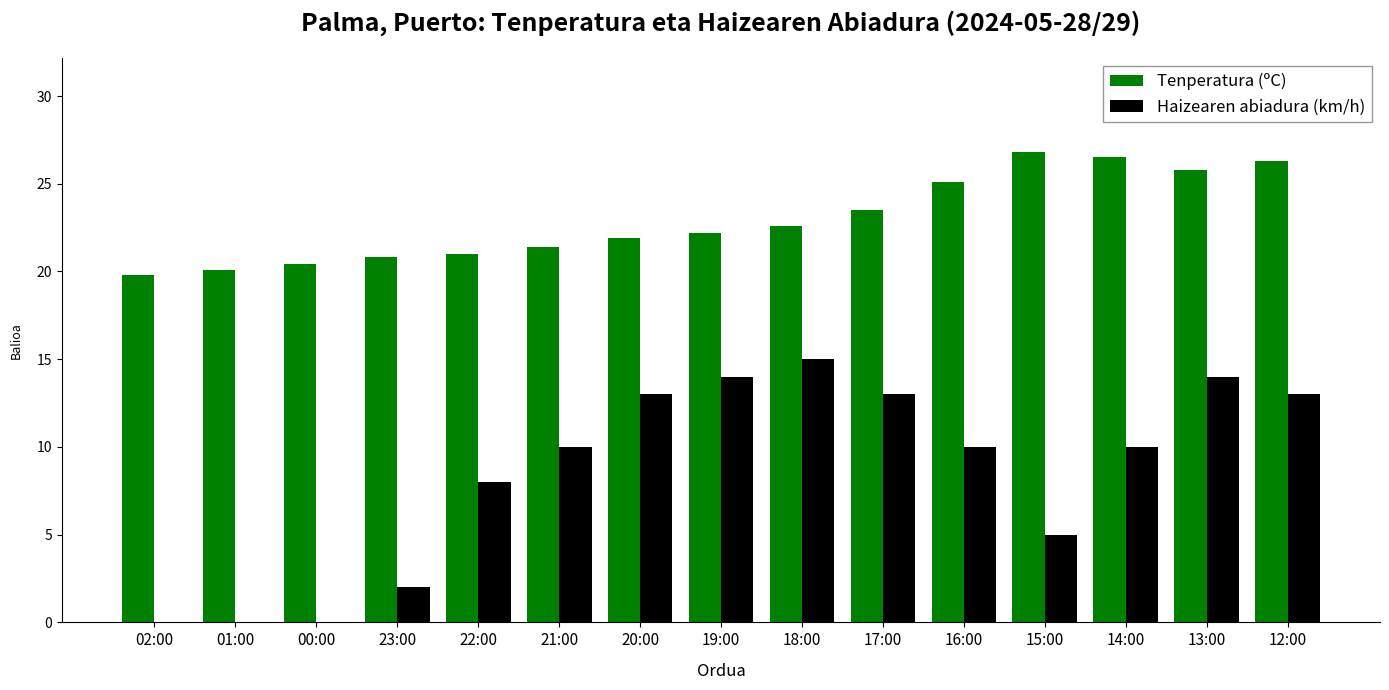

How many groups of bars are there?

15